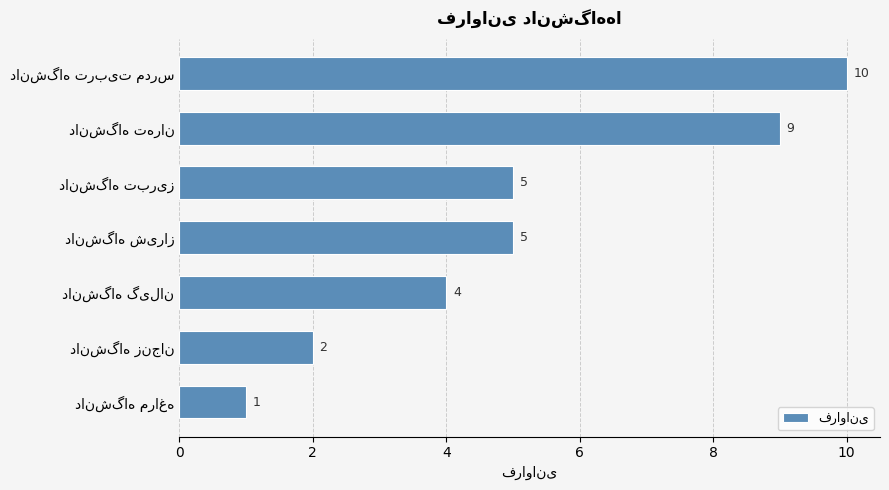

What is the minimum value shown in the chart?

1